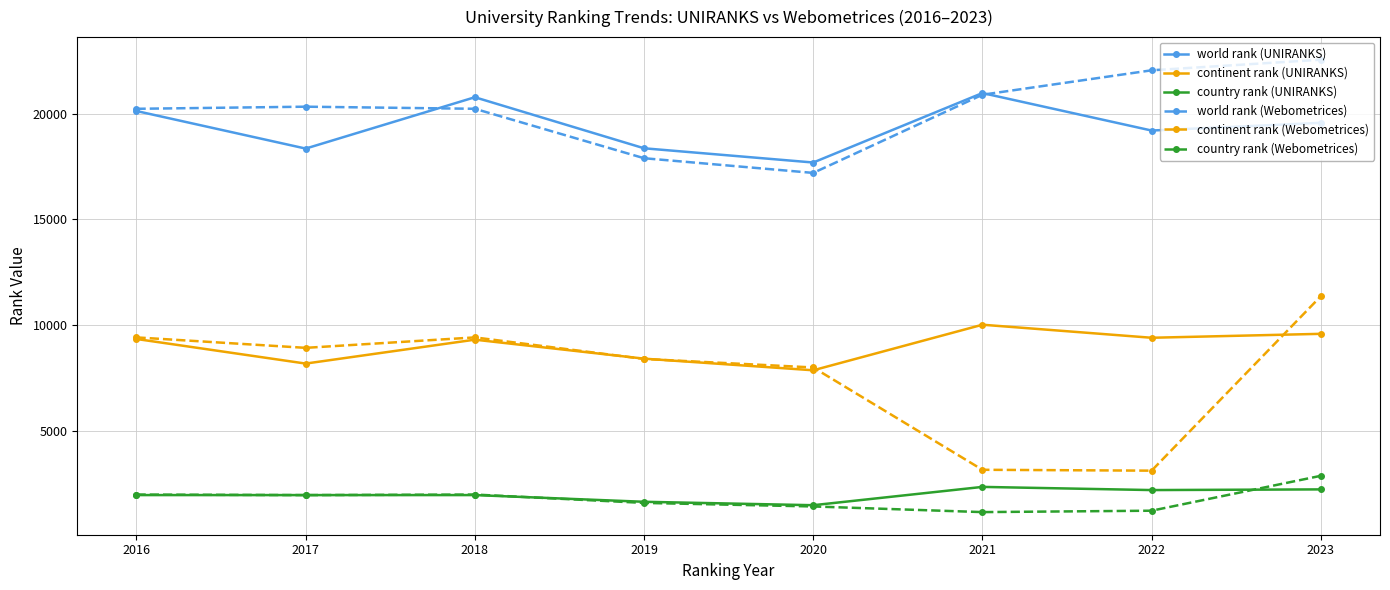

What is the highest value of the continent rank (Webometrices) series?

11367